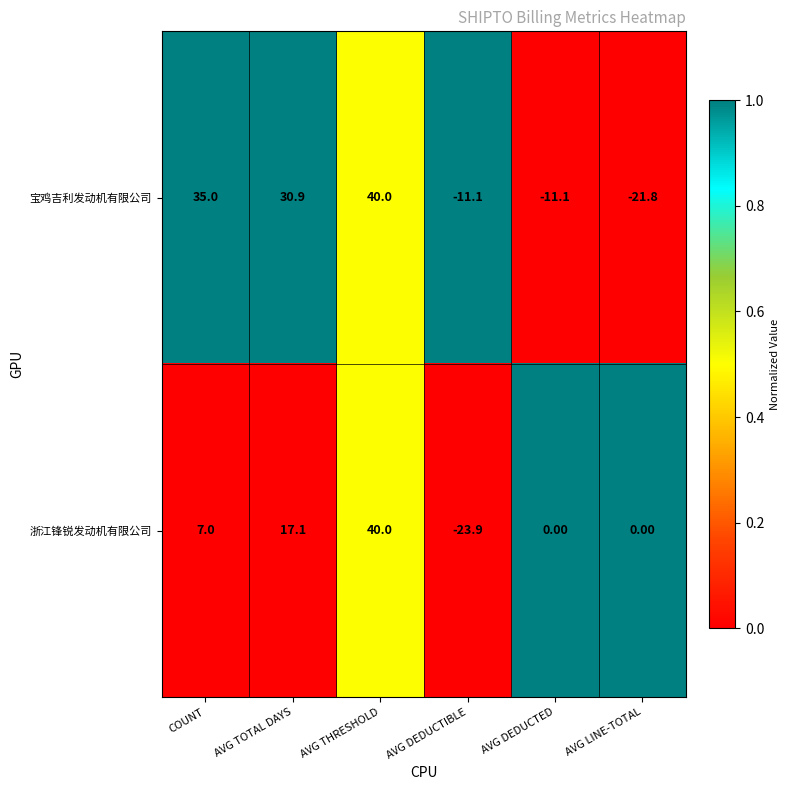

How many series are shown in this chart?

2